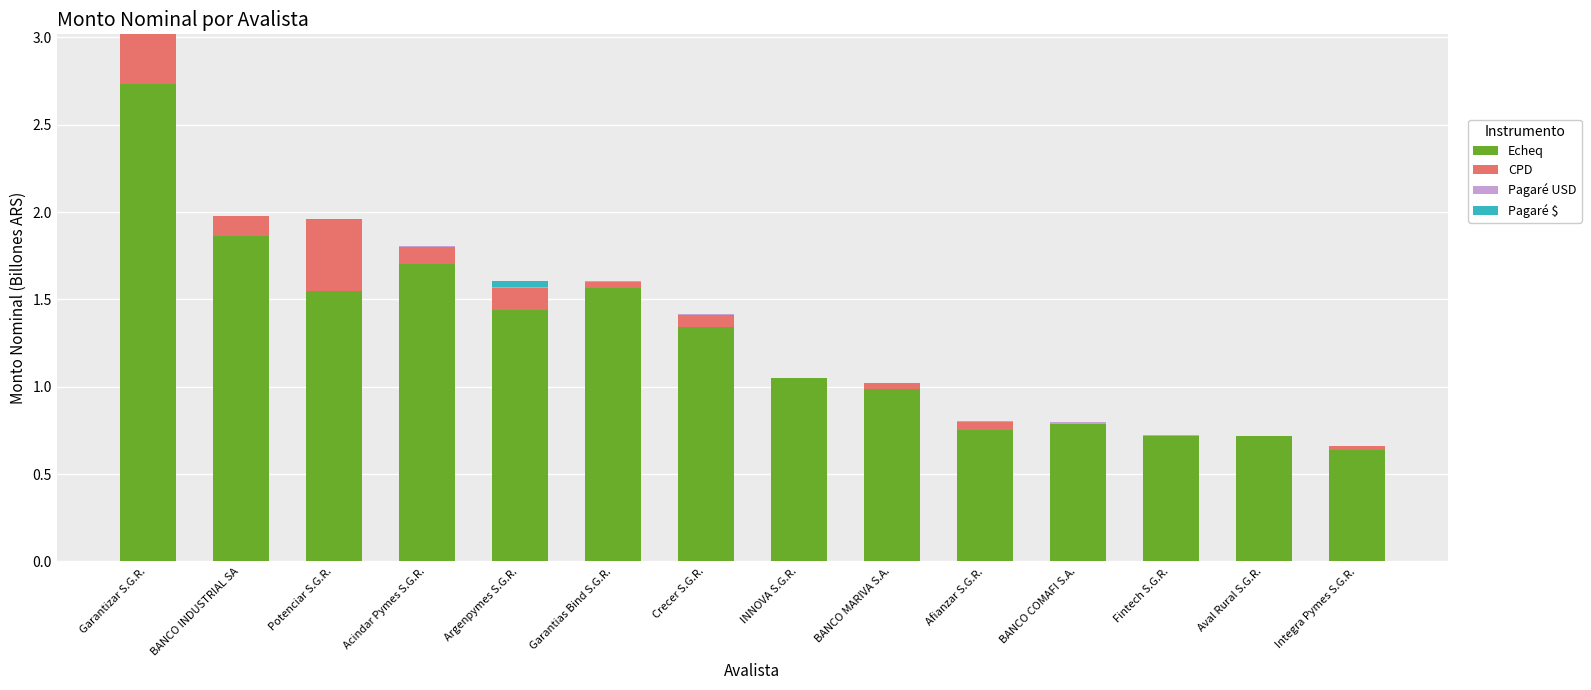

At which label does Echeq reach its peak?

Garantizar S.G.R.